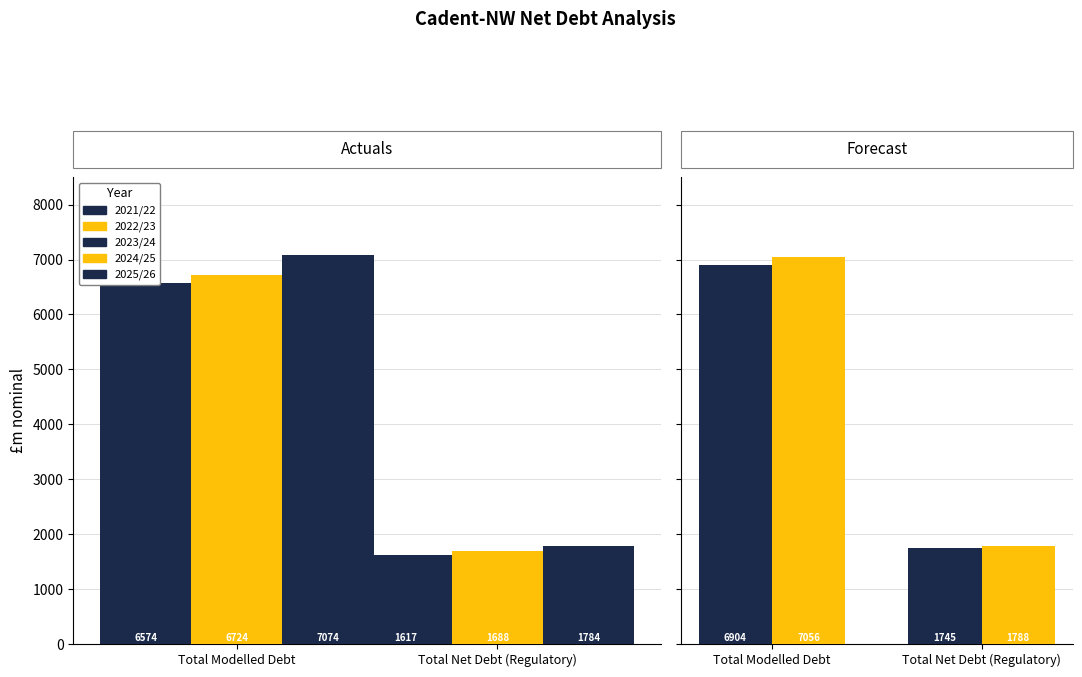

How many series are shown in this chart?

5